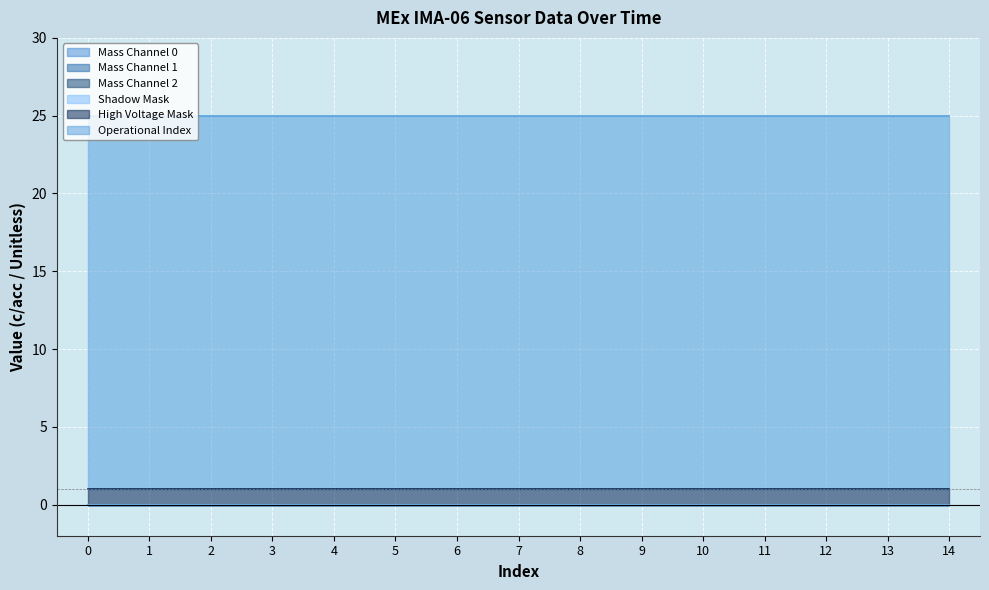

At 7, list the series in order from largest to smallest.

Operational Index, High Voltage Mask, Mass Channel 0, Mass Channel 1, Mass Channel 2, Shadow Mask